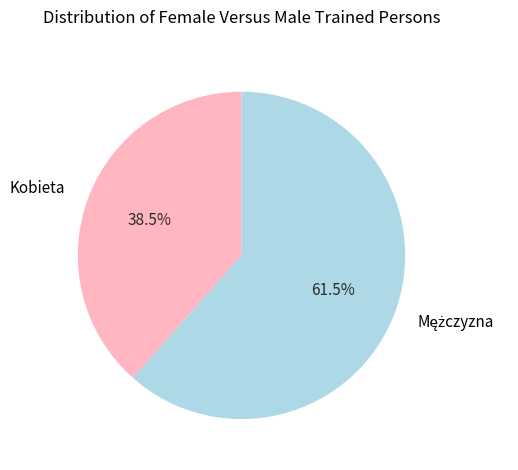

Does any single category account for the majority?

Yes